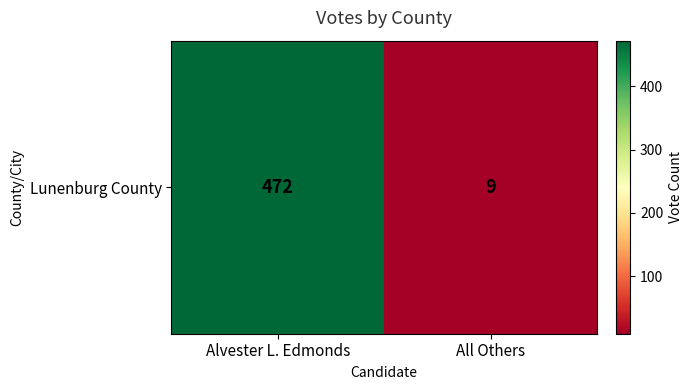

How many series are shown in this chart?

1